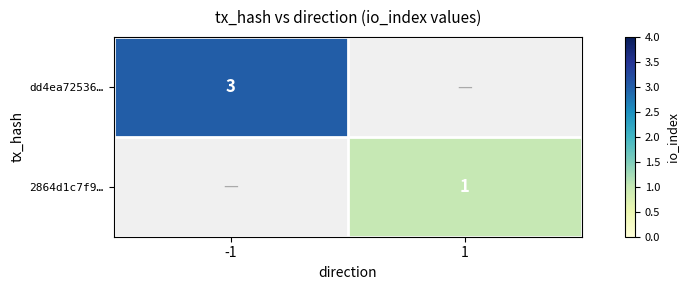

The value of 2864d1c7f9… at 1 is 1.3. True or false?

False